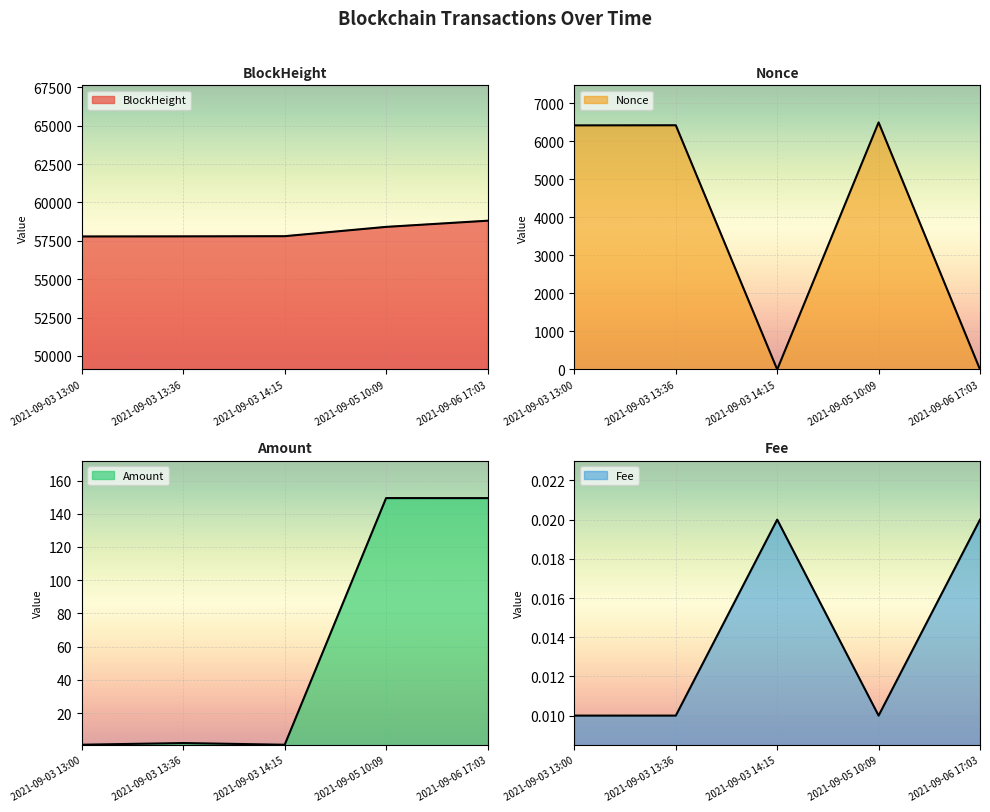

What is the value of the BlockHeight point at the 5th from the left?

58806.0